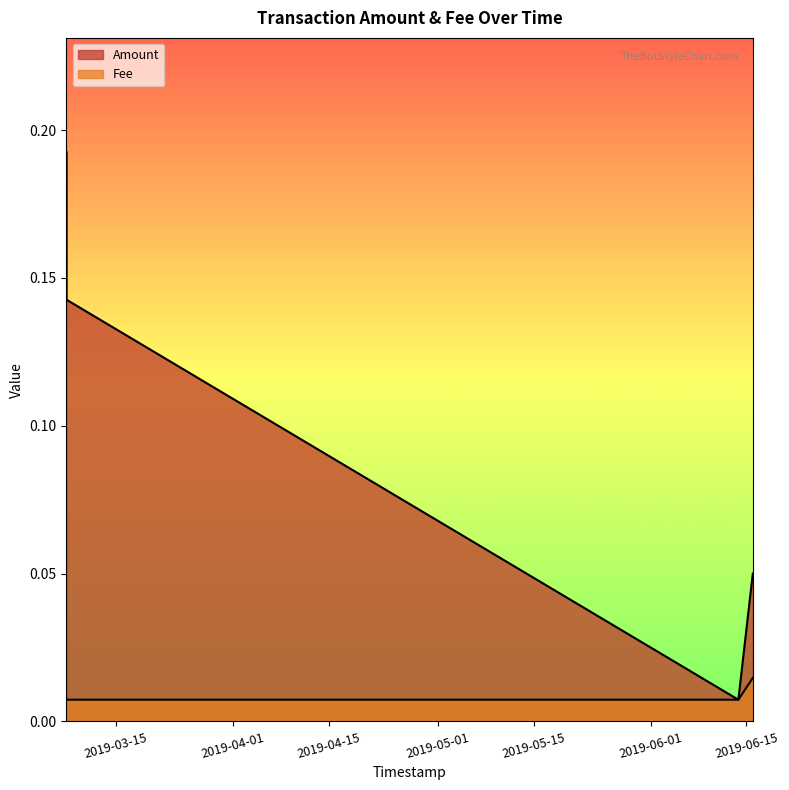

True or false: Fee and Amount intersect in this chart.

False